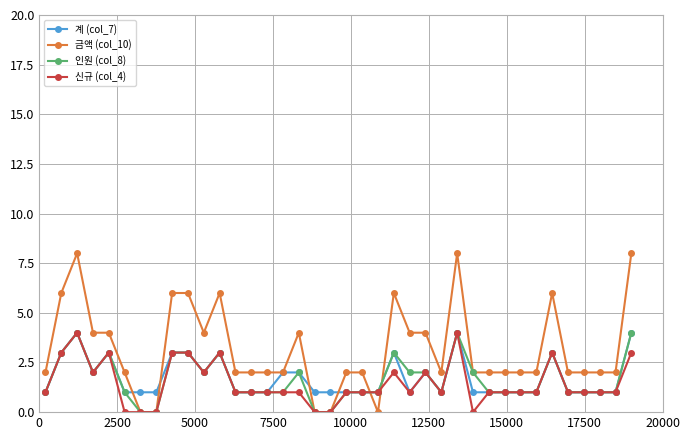

What is the value of the 계 (col_7) point at the 38th from the left?

4